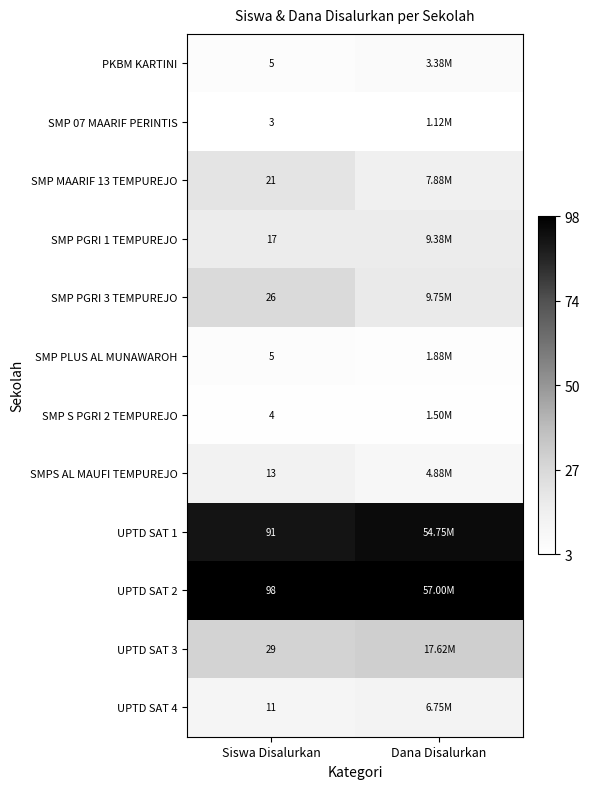

True or false: SMPS AL MAUFI TEMPUREJO has a value of 0.1 at Dana Disalurkan.

False